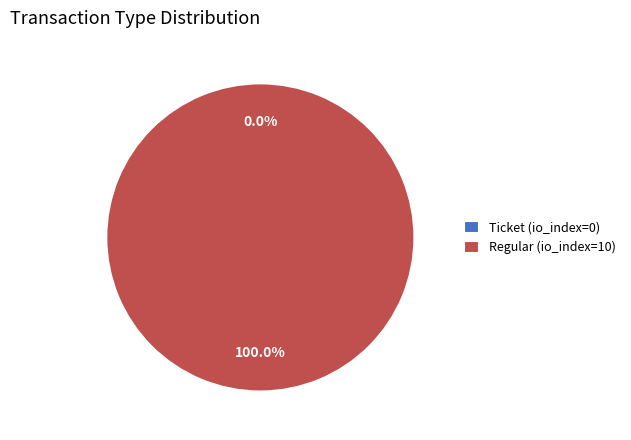

The Regular (io_index=10) slice represents 92% of the pie. True or false?

False